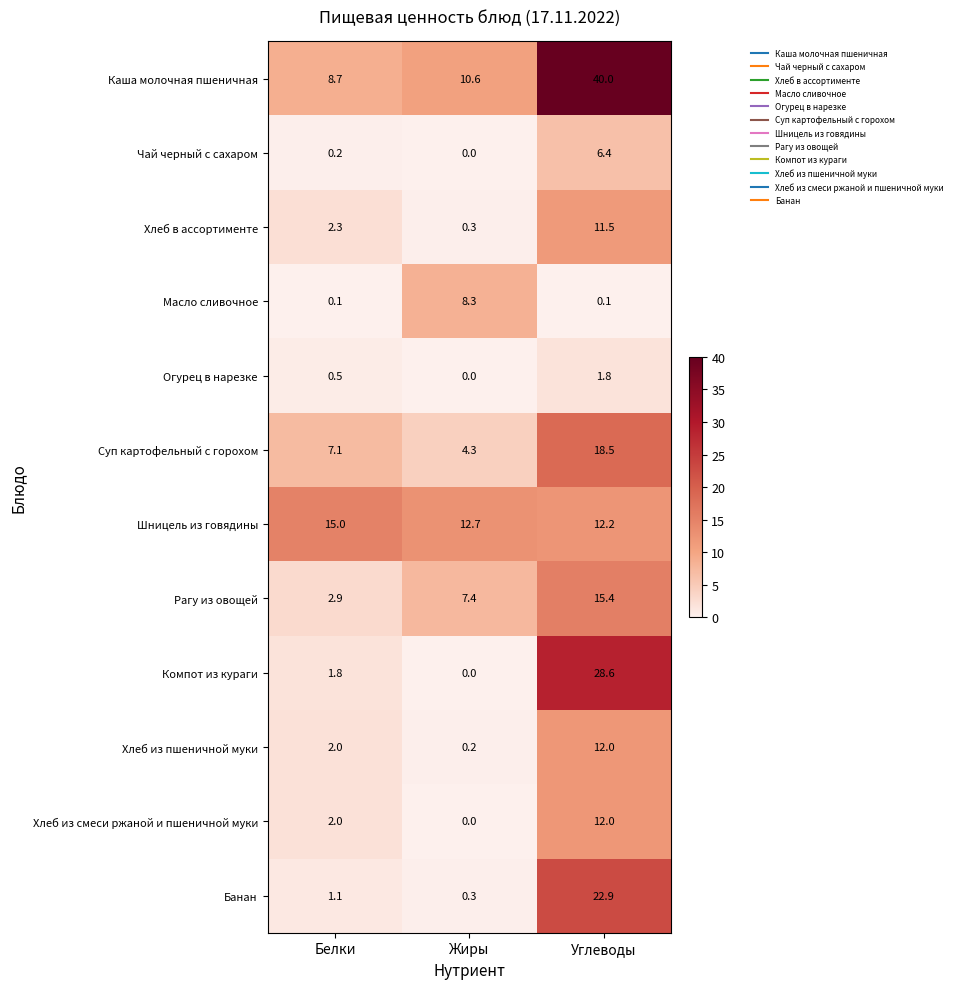

At which category is the sum across all series the highest?

Углеводы